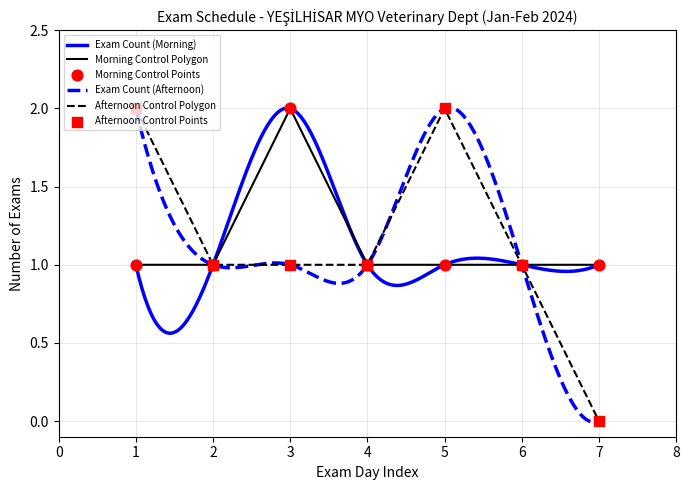

Which series has the largest total across all categories?

Exam Count (Morning)